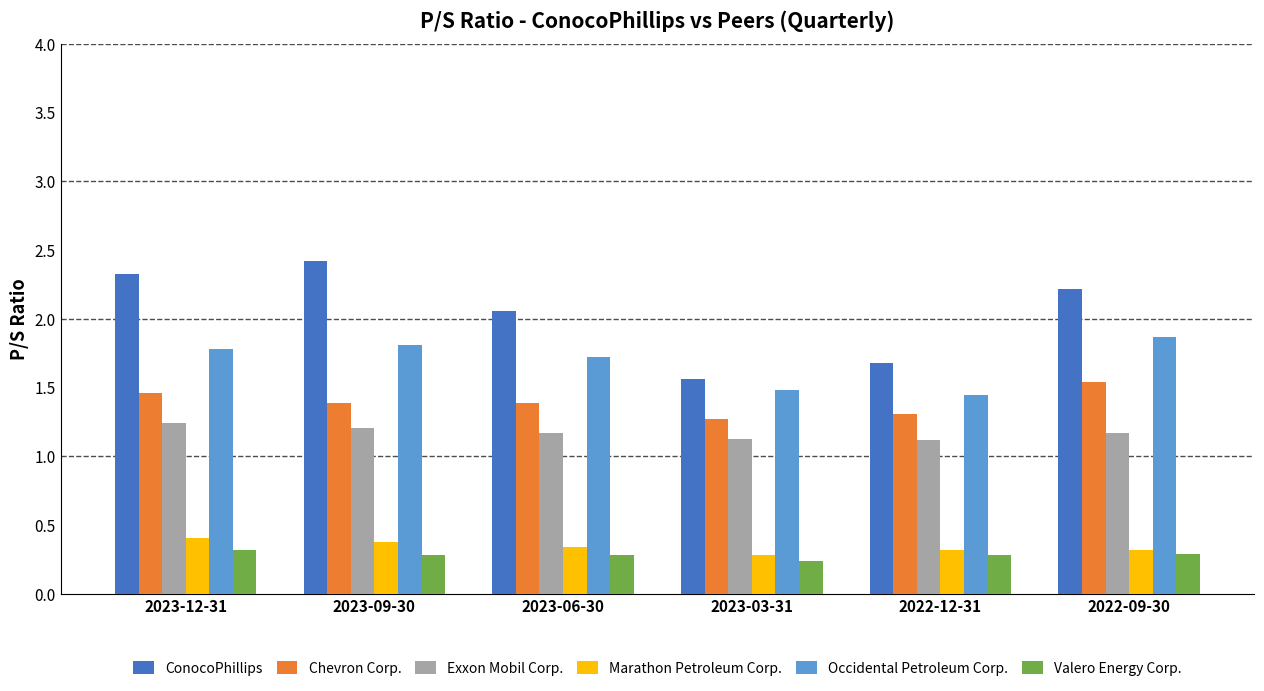

How many data points does each series have?

6